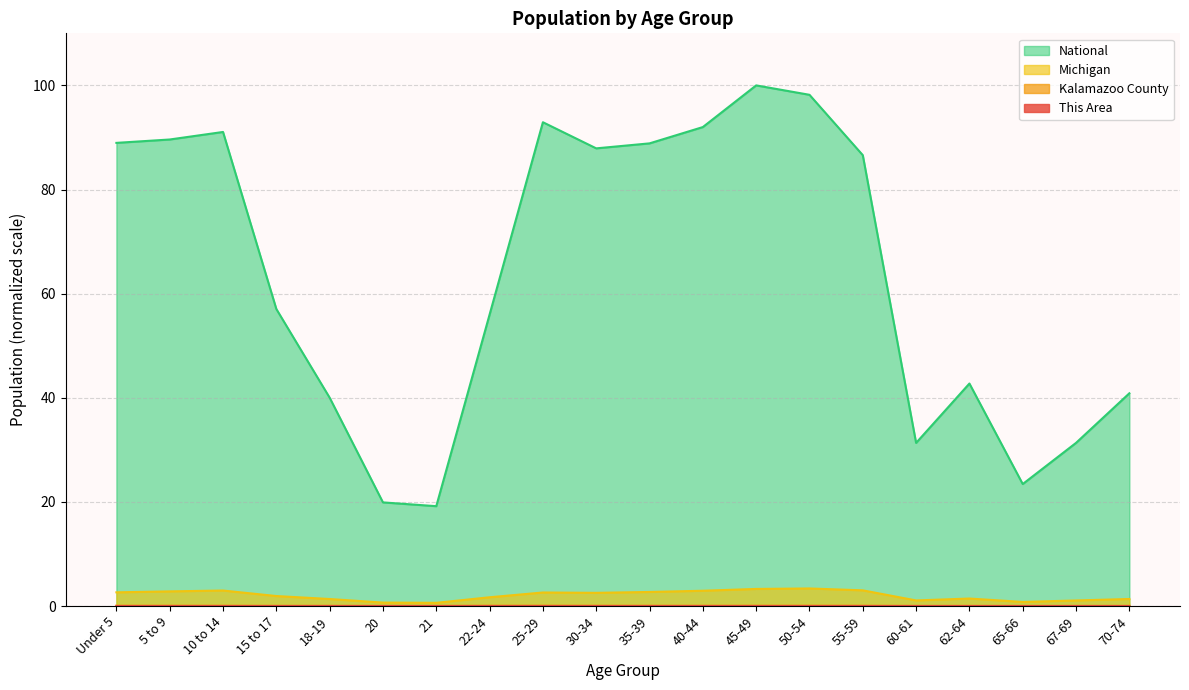

What is the label of the 7th point from the left?

21